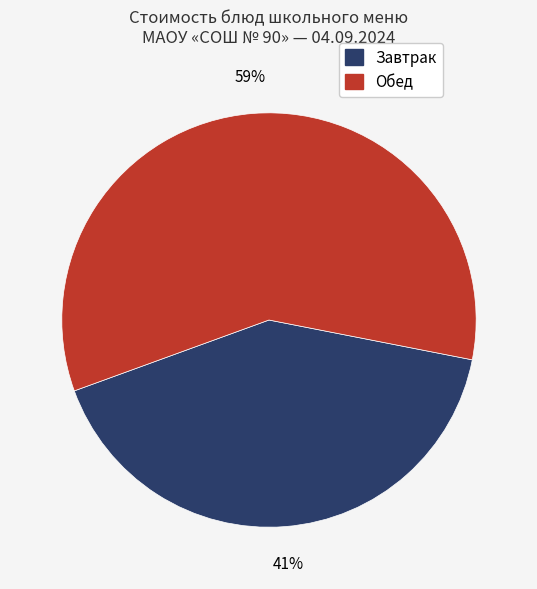

To the nearest percent, what is the average slice percentage?

50%